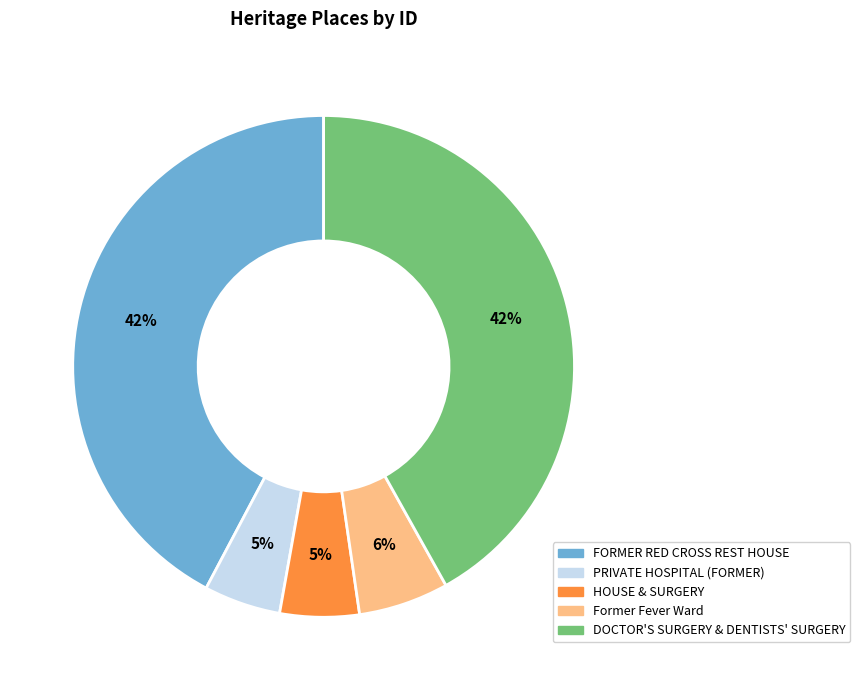

Combined, do HOUSE & SURGERY and PRIVATE HOSPITAL (FORMER) account for over 50%?

No